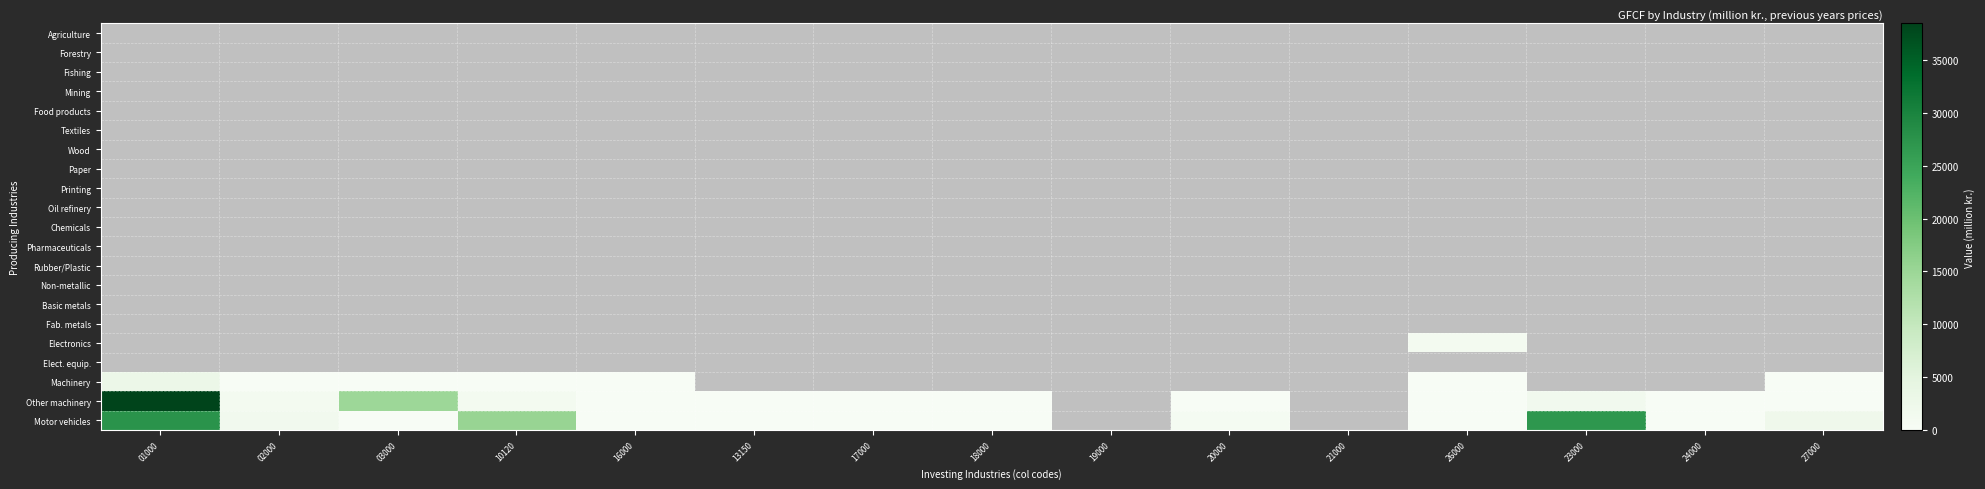

Is the value of Electronics at 21000 greater than the value of Forestry at 20000?

No